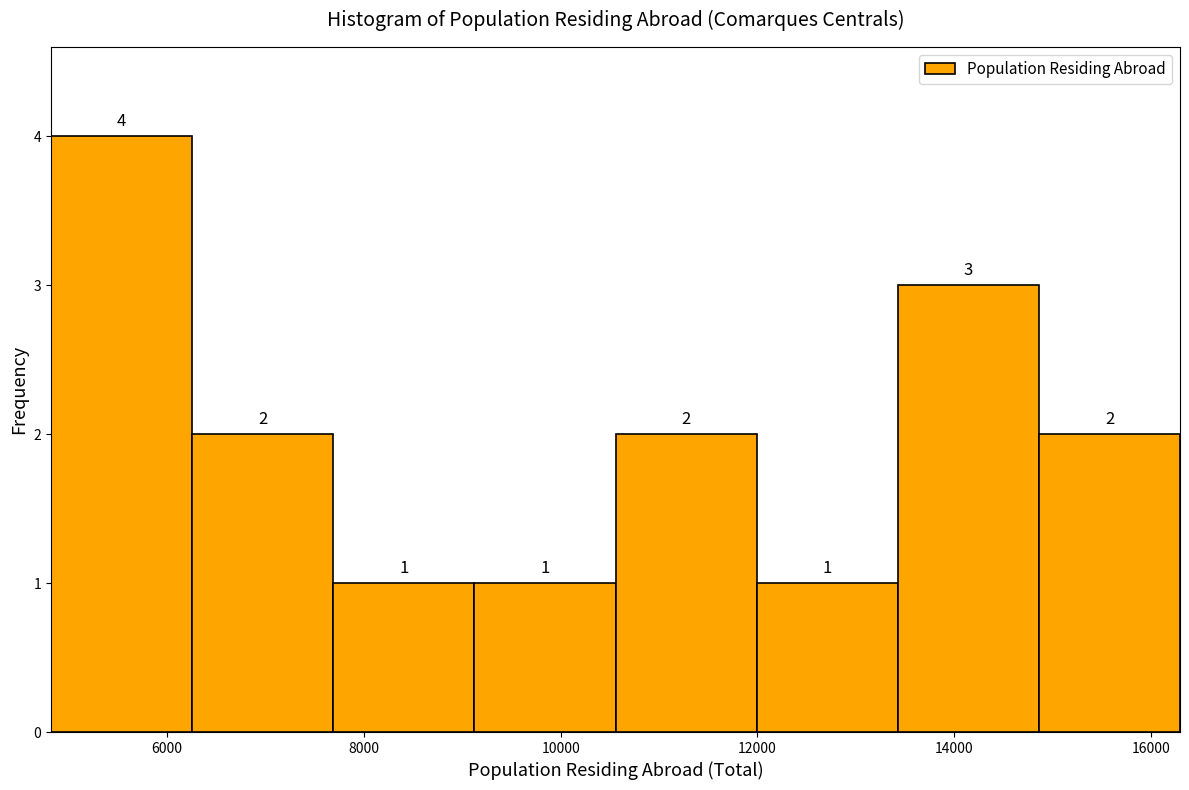

Reading left to right, transcribe this chart: for each bar, give the range it covers on the x-axis and its height. The bar edges are not printed on the chart, so give them approximately, as read against the axis.

4800 to 6200: 4
6200 to 7600: 2
7600 to 9200: 1
9200 to 10600: 1
10600 to 12000: 2
12000 to 13400: 1
13400 to 14800: 3
14800 to 16200: 2